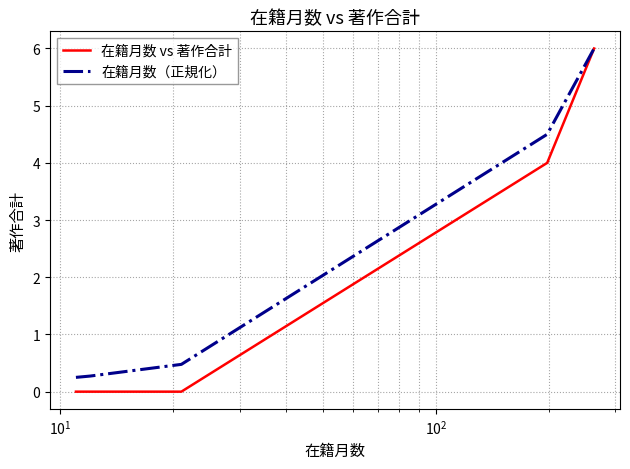

Does the chart have visible grid lines?

Yes